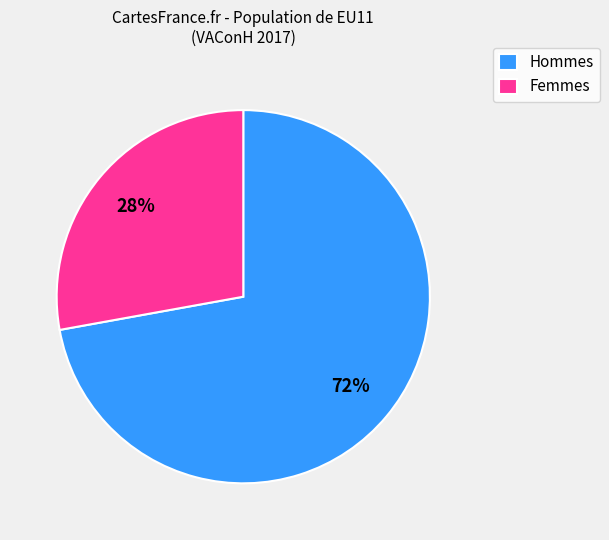

Do Hommes and Femmes together represent more than half of the pie?

Yes